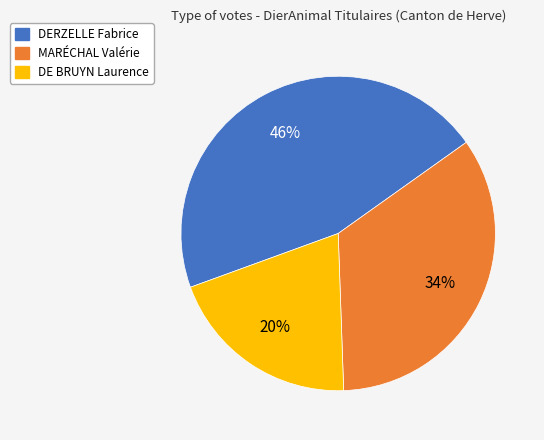

Which slice is the largest?

DERZELLE Fabrice